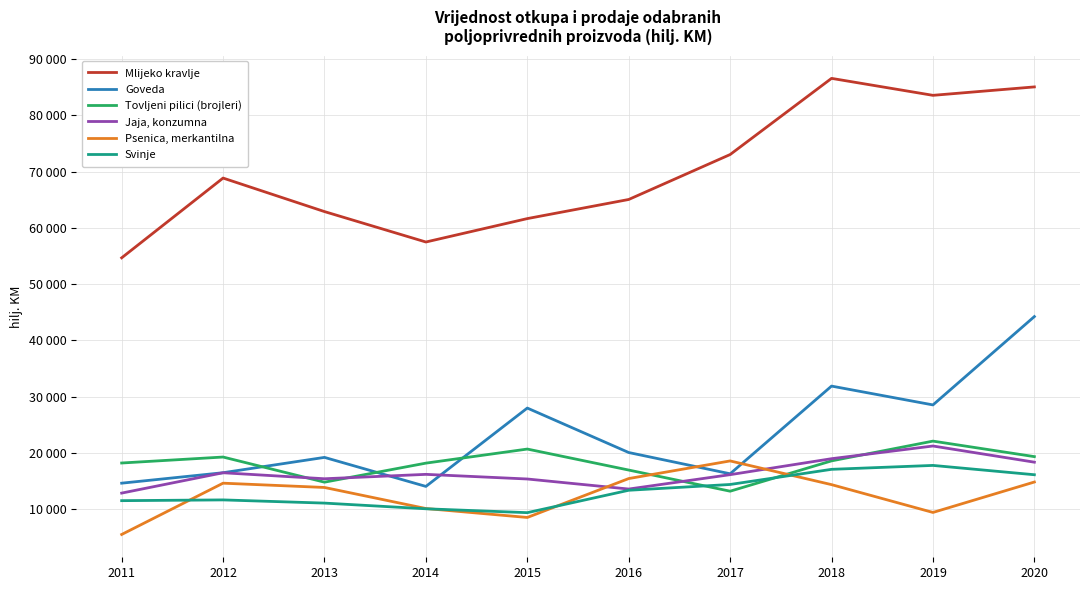

At how many categories does at least one series exceed 47933?

10